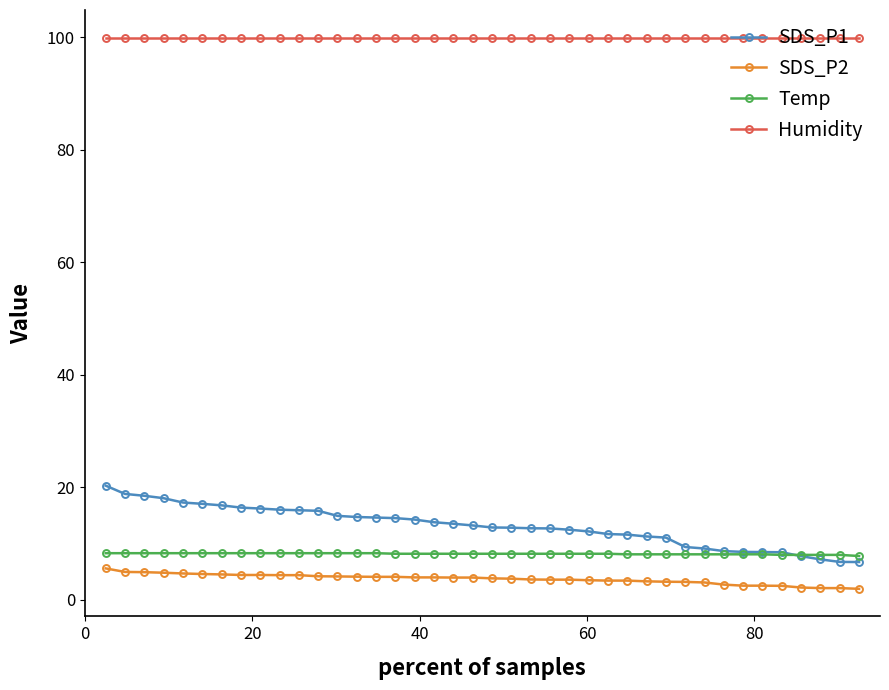

Which series has the widest spread of values?

SDS_P1